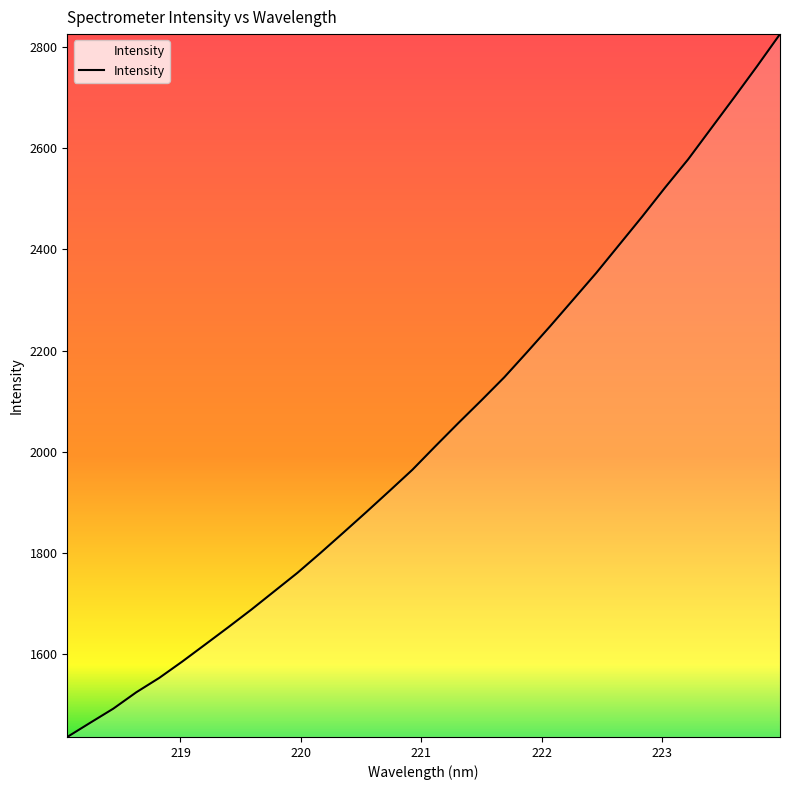

How many categories are shown in the chart?

32